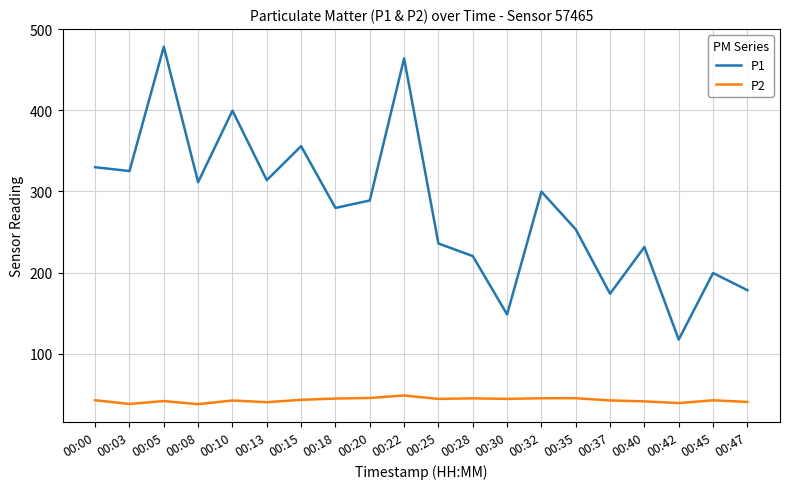

True or false: P1 has a value of 178.3 at 00:47.

True